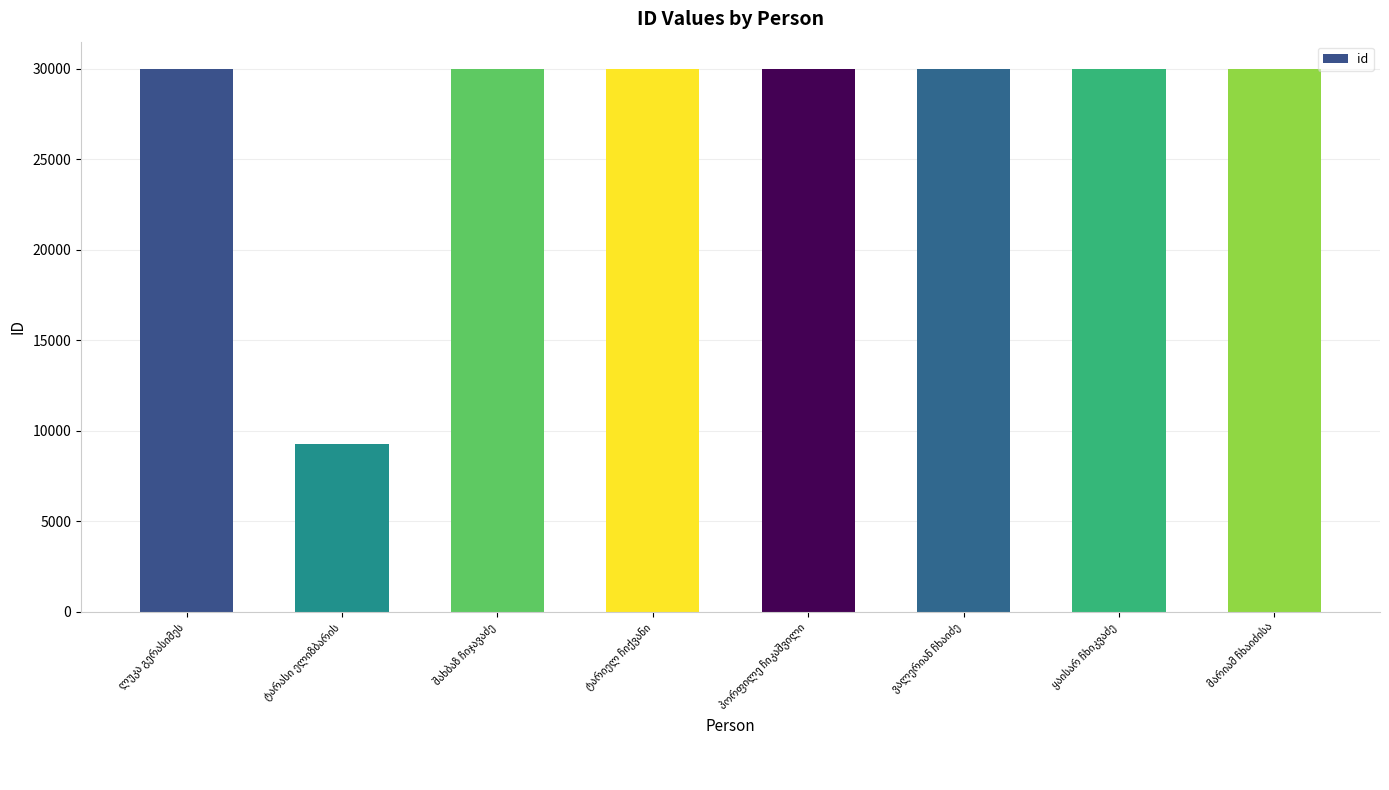

What is the average value?

27391